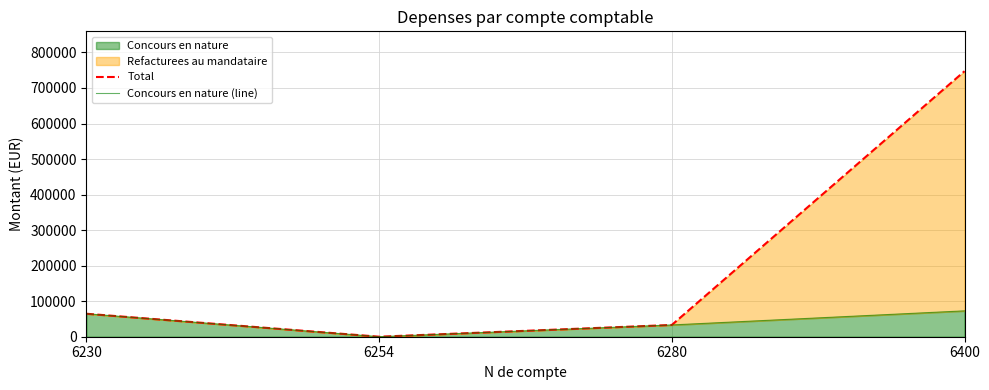

Which label corresponds to the largest value in the chart?

6400